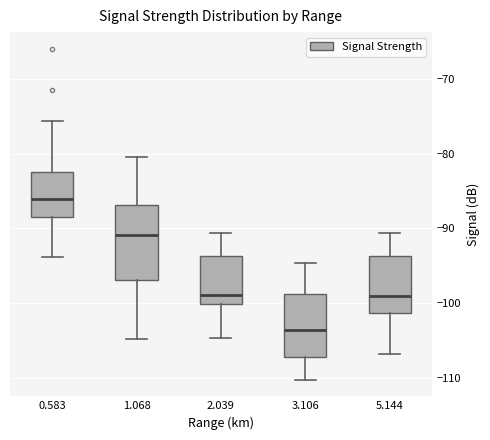

Reading left to right, read every box against the y-axis: the position of its median line, the range the box covers, and the ends of its whiskers. The values are not printed on the chart, so give them approximately, as read against the axis.

0.583: median -86, box -88 to -82, whiskers -94 to -76
1.068: median -91, box -97 to -87, whiskers -105 to -80
2.039: median -99, box -100 to -94, whiskers -105 to -91
3.106: median -104, box -107 to -99, whiskers -110 to -95
5.144: median -99, box -101 to -94, whiskers -107 to -91